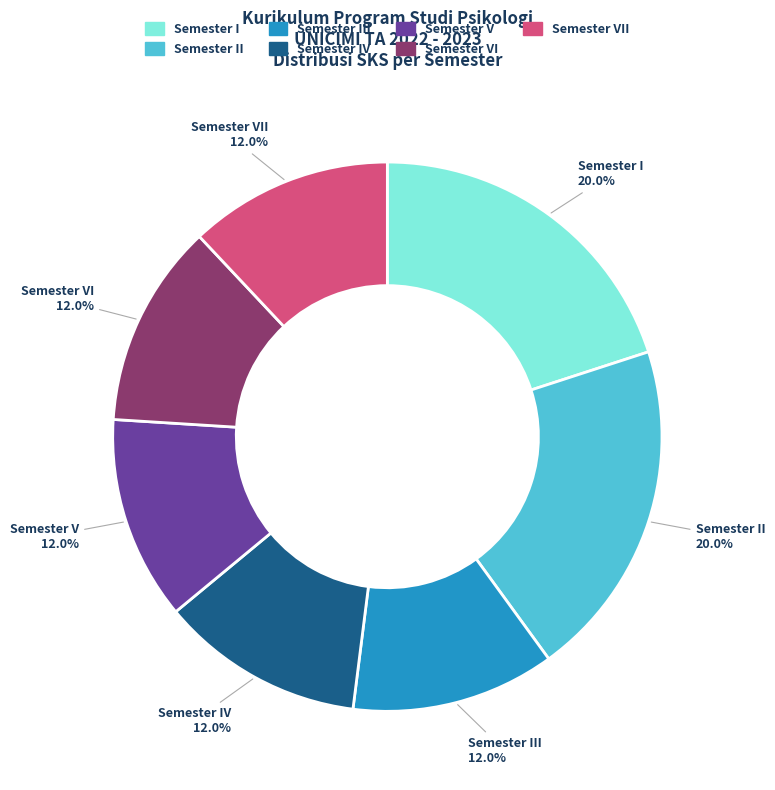

Is there a majority slice in this chart?

No